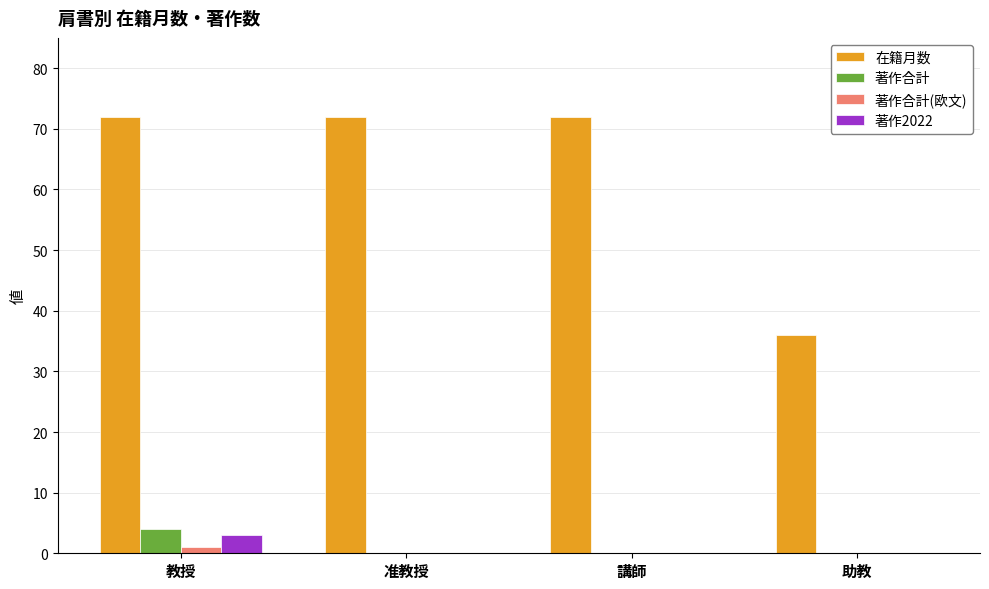

What is the highest value of the 在籍月数 series?

72